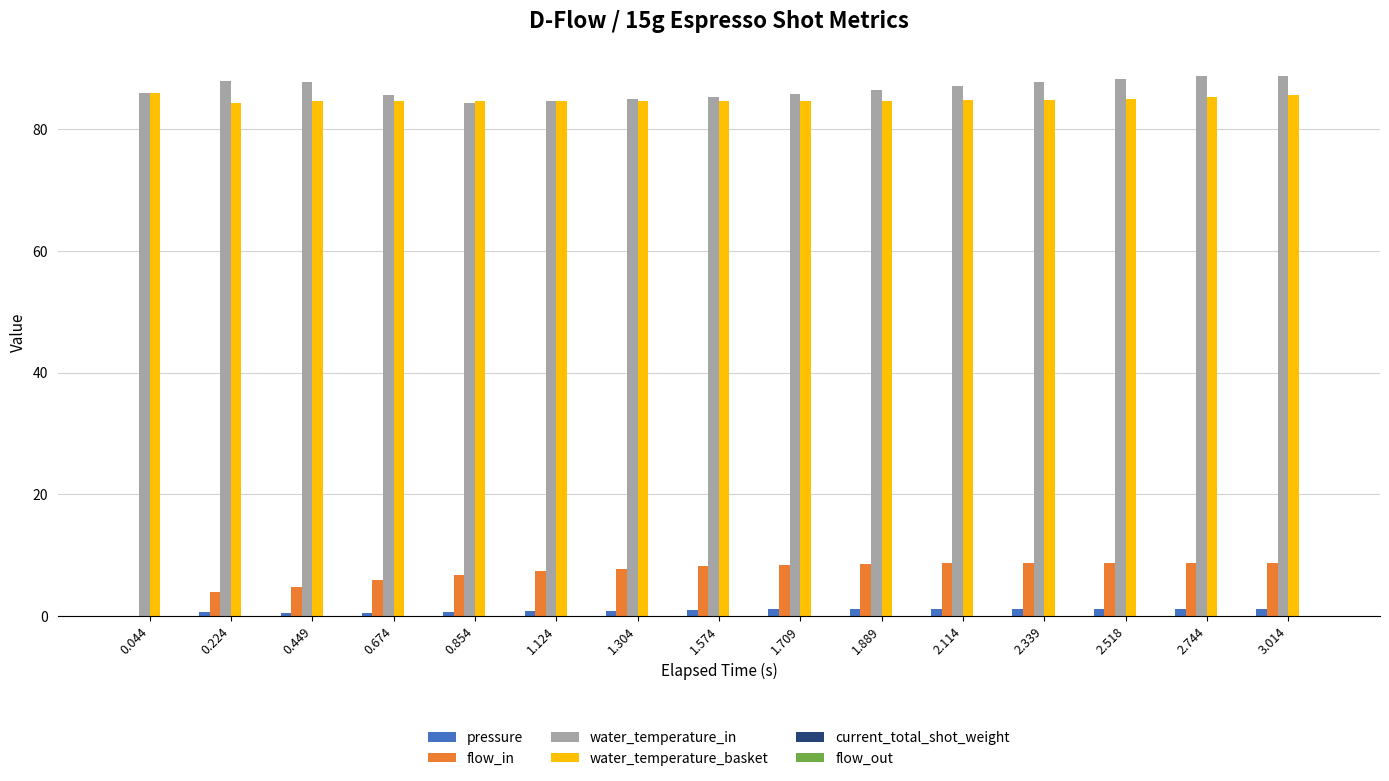

How many groups of bars are there?

15